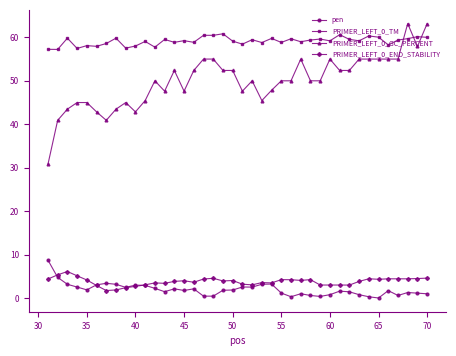

How many data points does each series have?

40